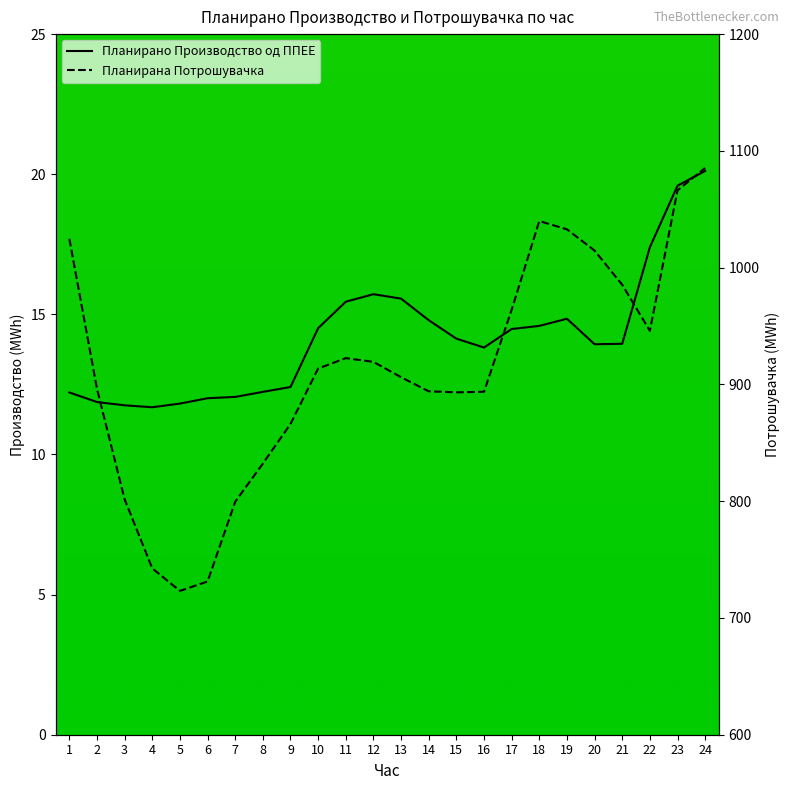

Is it true that Планирана Потрошувачка equals 1384.1 at 14?

False